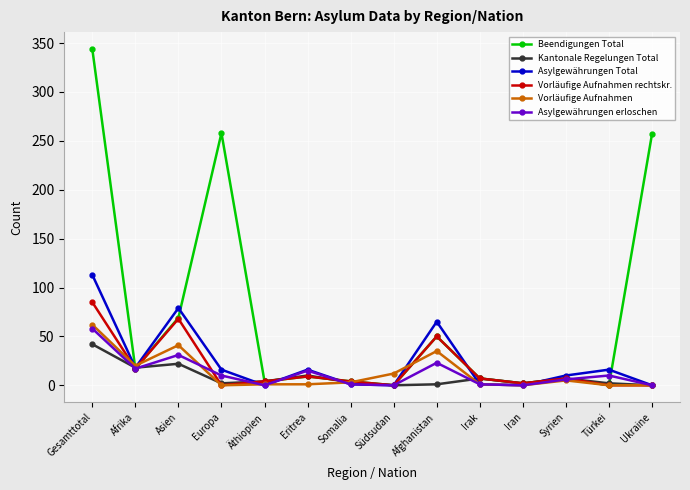

Is this an area chart (filled region under the line)?

No